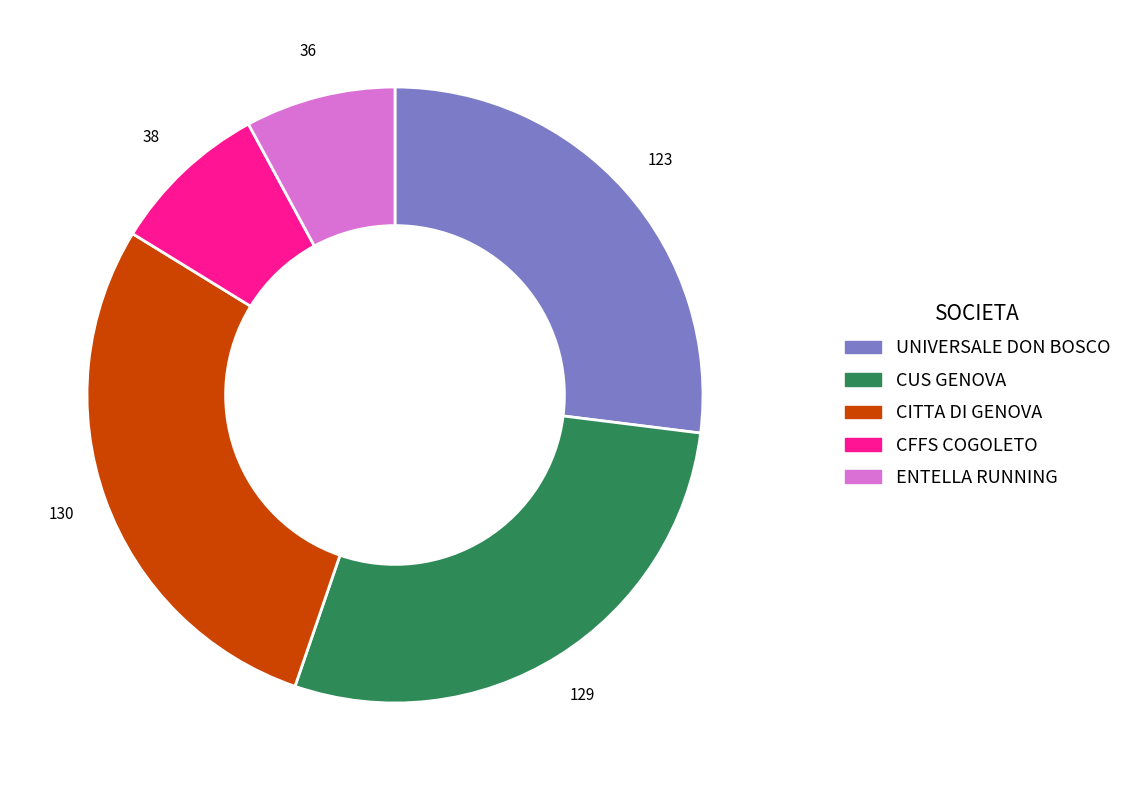

Between CUS GENOVA and ENTELLA RUNNING, which is larger?

CUS GENOVA